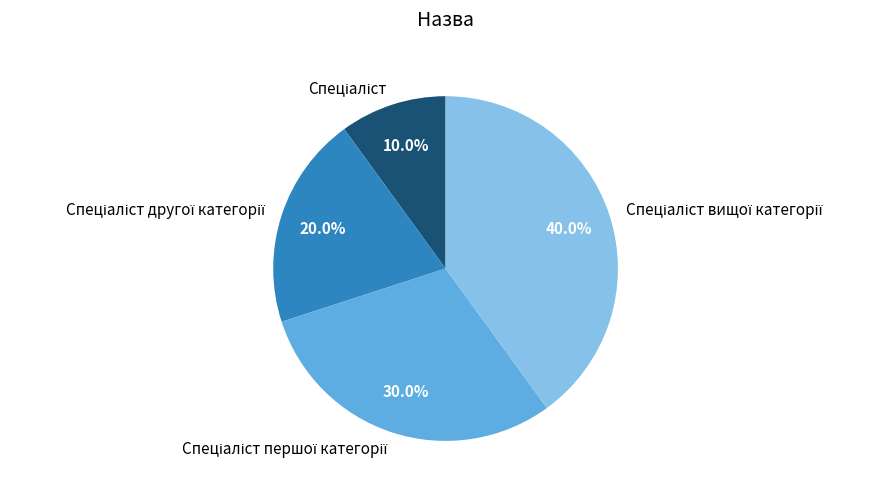

Is there any slice that represents more than half of the pie?

No